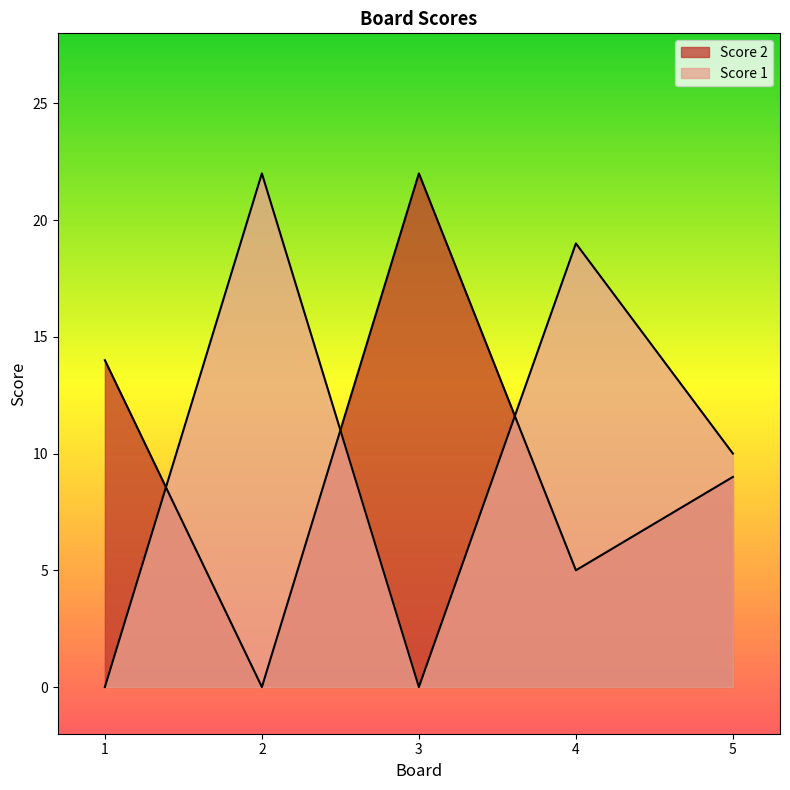

Which category has the highest value in the Score 2 series?

3